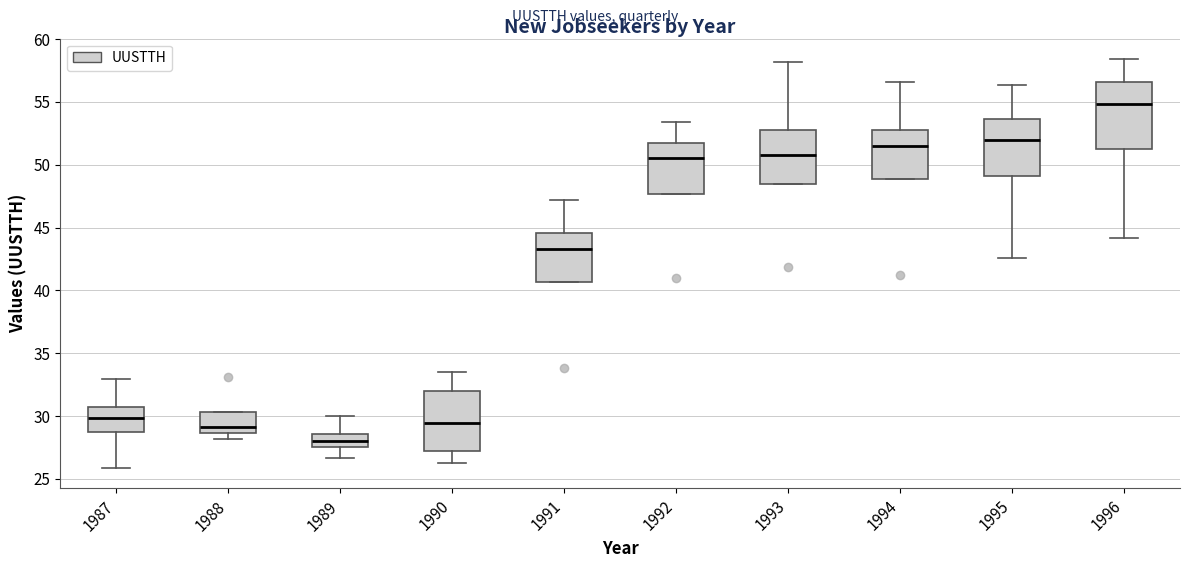

Reading left to right, read every box against the y-axis: the position of its median line, the range the box covers, and the ends of its whiskers. The values are not printed on the chart, so give them approximately, as read against the axis.

1987: median 30.0, box 28.5 to 31.0, whiskers 26.0 to 33.0
1988: median 29.0, box 28.5 to 30.5, whiskers 28.0 to 30.5
1989: median 28.0, box 27.5 to 28.5, whiskers 26.5 to 30.0
1990: median 29.5, box 27.0 to 32.0, whiskers 26.5 to 33.5
1991: median 43.5, box 40.5 to 44.5, whiskers 40.5 to 47.0
1992: median 50.5, box 47.5 to 51.5, whiskers 47.5 to 53.5
1993: median 51.0, box 48.5 to 53.0, whiskers 48.5 to 58.0
1994: median 51.5, box 49.0 to 53.0, whiskers 49.0 to 56.5
1995: median 52.0, box 49.0 to 53.5, whiskers 42.5 to 56.5
1996: median 55.0, box 51.5 to 56.5, whiskers 44.0 to 58.5